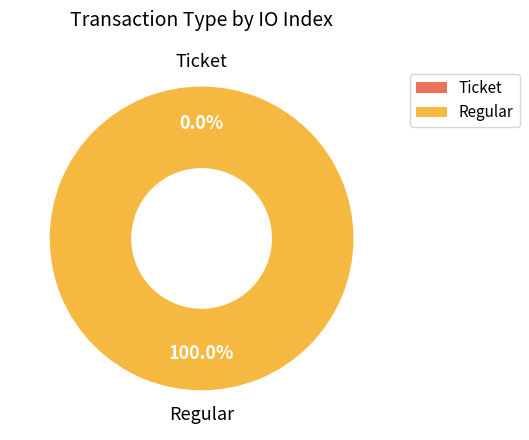

Is it true that Ticket is 0% of the pie?

True